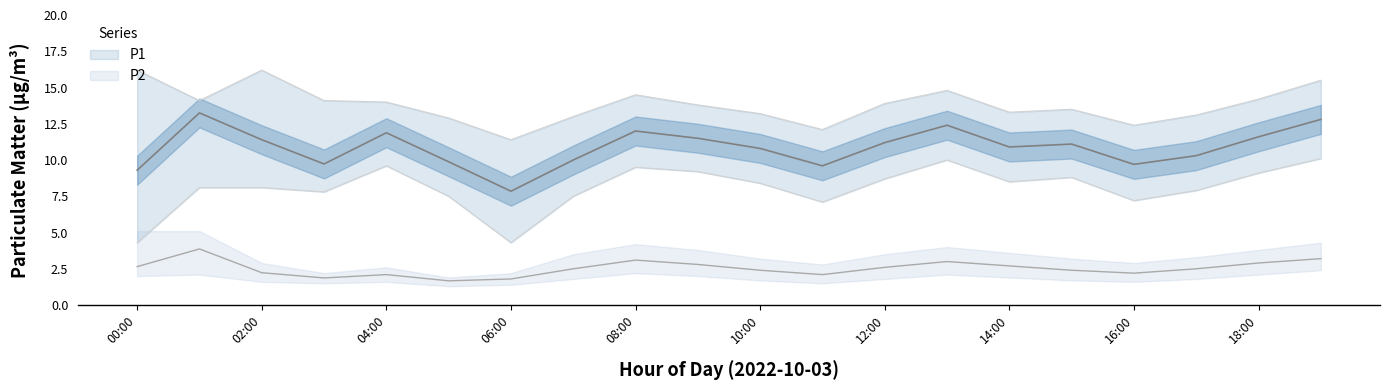

Where is P1 nearest to the value 10?

07